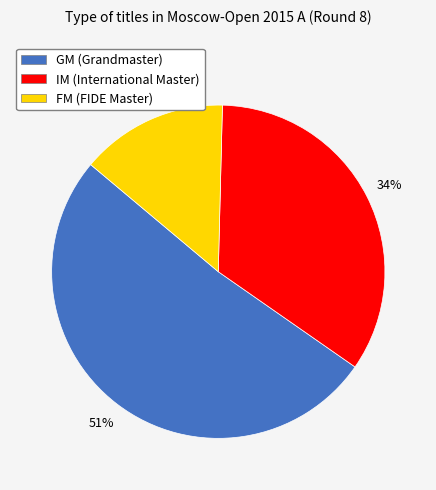

Which category accounts for the majority?

GM